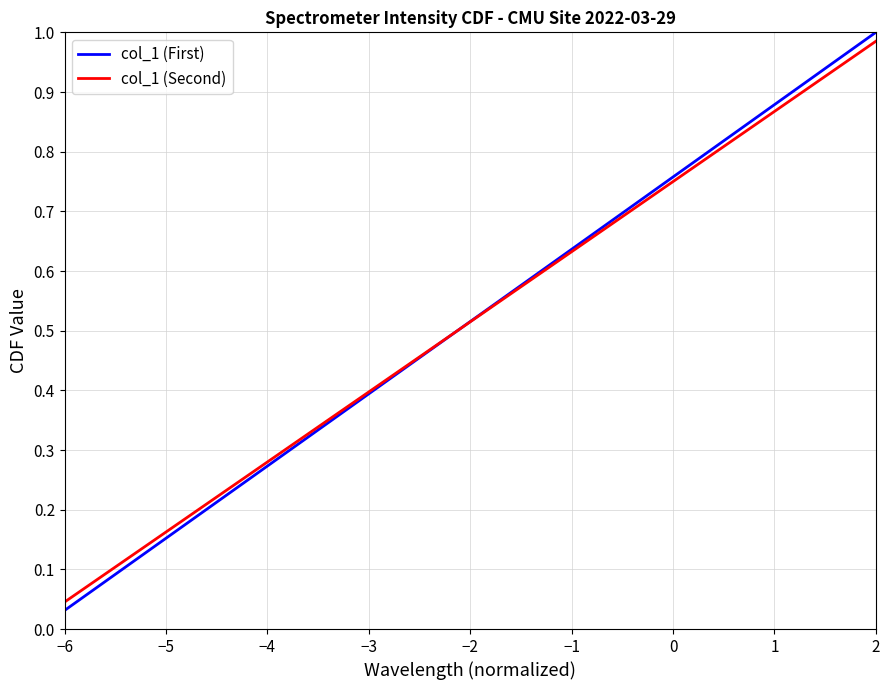

Which series has the widest spread of values?

col_1 (First)